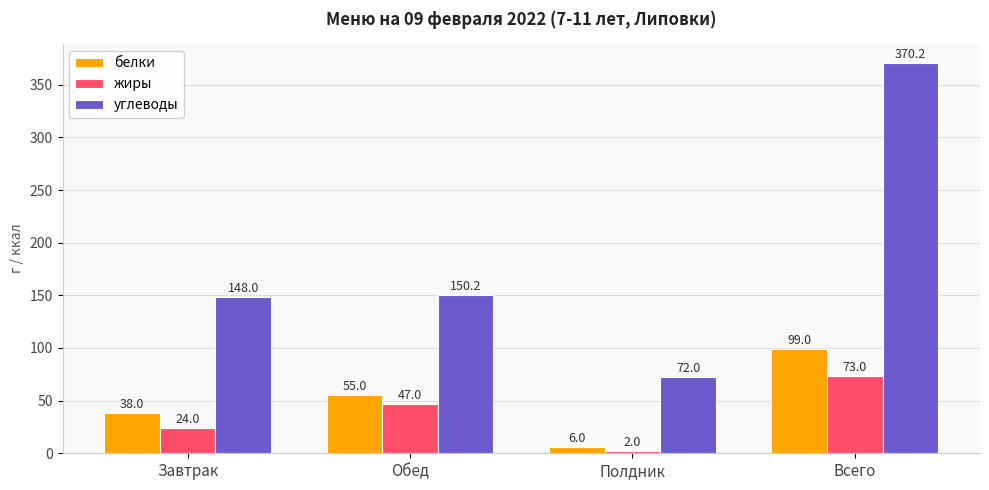

Rank the categories by жиры value from highest to lowest.

Всего, Обед, Завтрак, Полдник